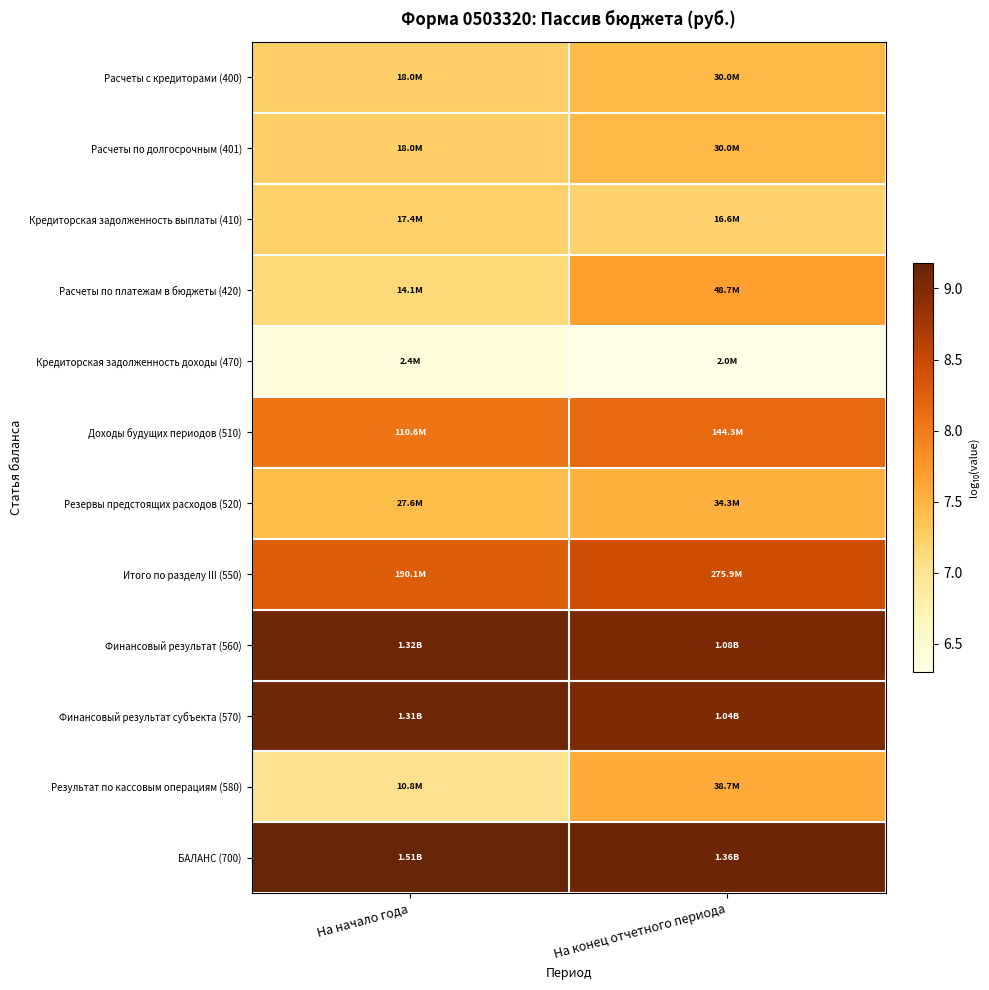

Reading right to left, list all the values displayed in this chart.

Расчеты с кредиторами (400): На конец отчетного периода=7.5	На начало года=7.3
Расчеты по долгосрочным (401): На конец отчетного периода=7.5	На начало года=7.3
Кредиторская задолженность выплаты (410): На конец отчетного периода=7.2	На начало года=7.2
Расчеты по платежам в бюджеты (420): На конец отчетного периода=7.7	На начало года=7.1
Кредиторская задолженность доходы (470): На конец отчетного периода=6.3	На начало года=6.4
Доходы будущих периодов (510): На конец отчетного периода=8.2	На начало года=8.0
Резервы предстоящих расходов (520): На конец отчетного периода=7.5	На начало года=7.4
Итого по разделу III (550): На конец отчетного периода=8.4	На начало года=8.3
Финансовый результат (560): На конец отчетного периода=9.0	На начало года=9.1
Финансовый результат субъекта (570): На конец отчетного периода=9.0	На начало года=9.1
Результат по кассовым операциям (580): На конец отчетного периода=7.6	На начало года=7.0
БАЛАНС (700): На конец отчетного периода=9.1	На начало года=9.2